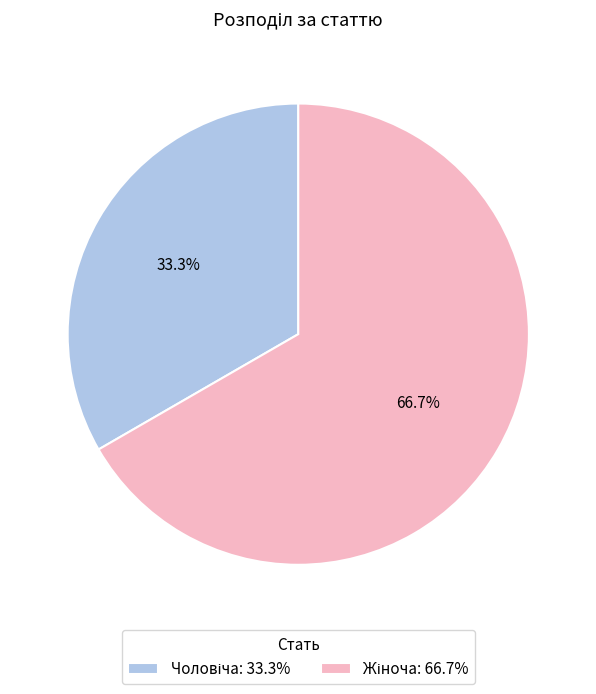

Does any single category account for the majority?

Yes